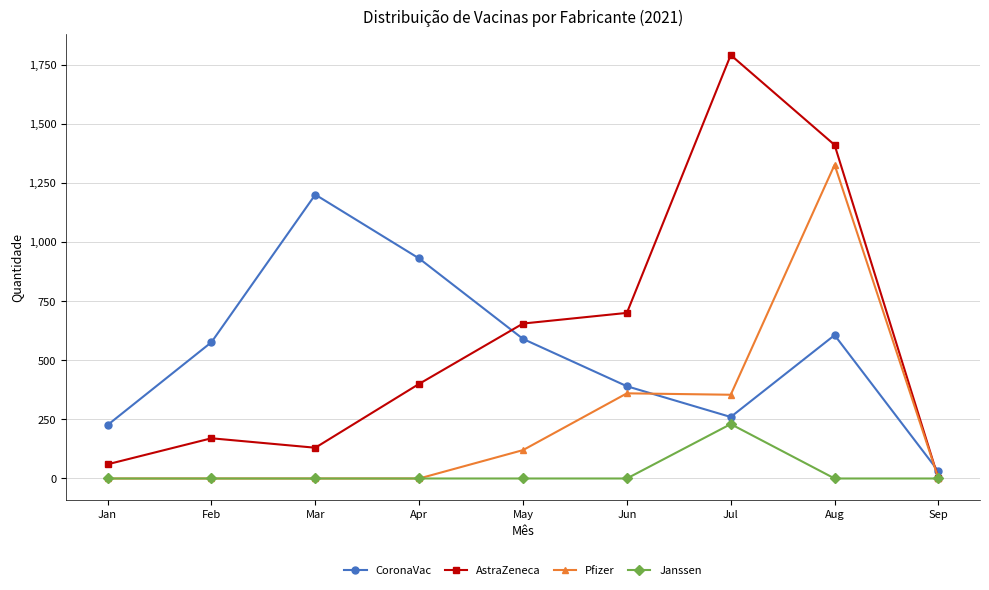

What is the sum of all AstraZeneca values?

5315